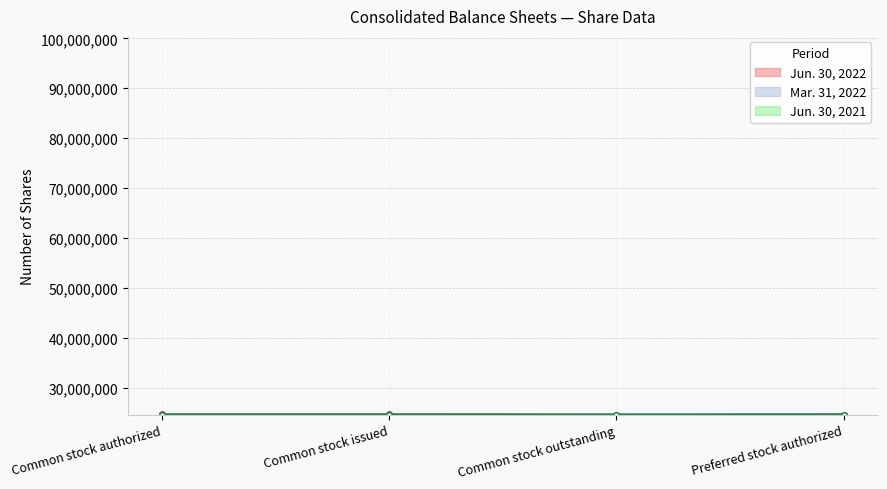

What position from the right is Common stock outstanding?

2